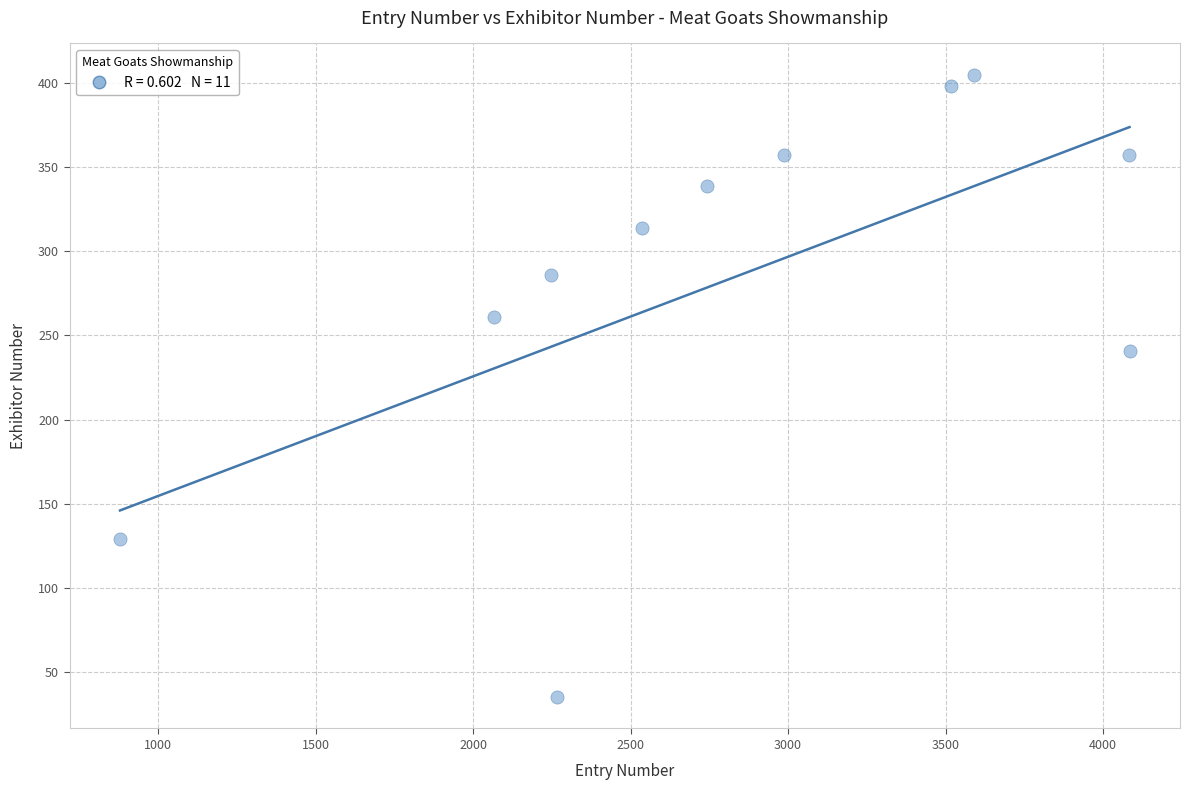

What Y value in the scatter plot is closest to 220?

241